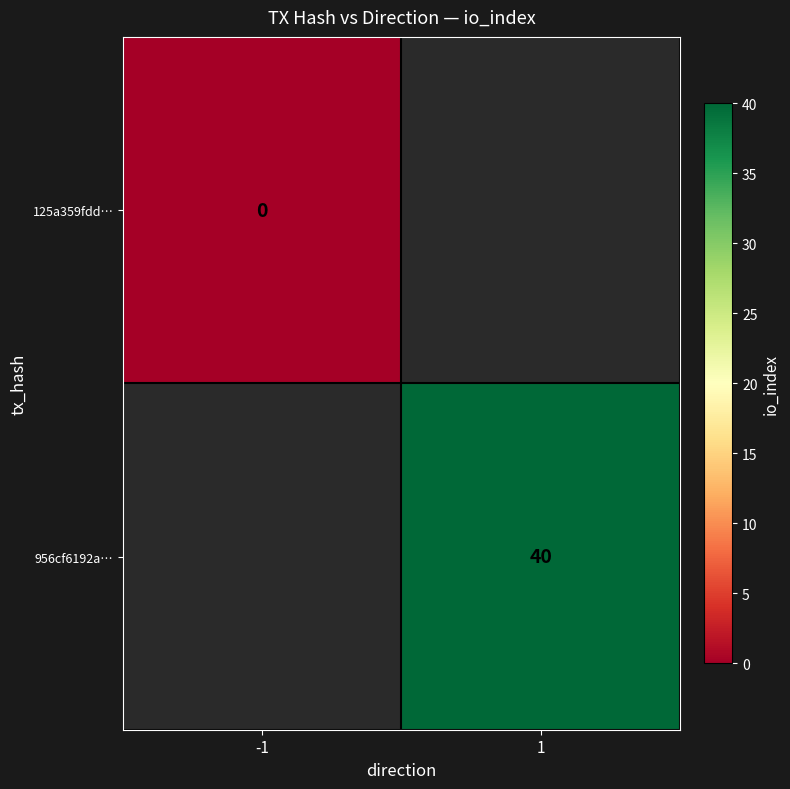

The 956cf6192a… series shows 65 at 1. True or false?

False